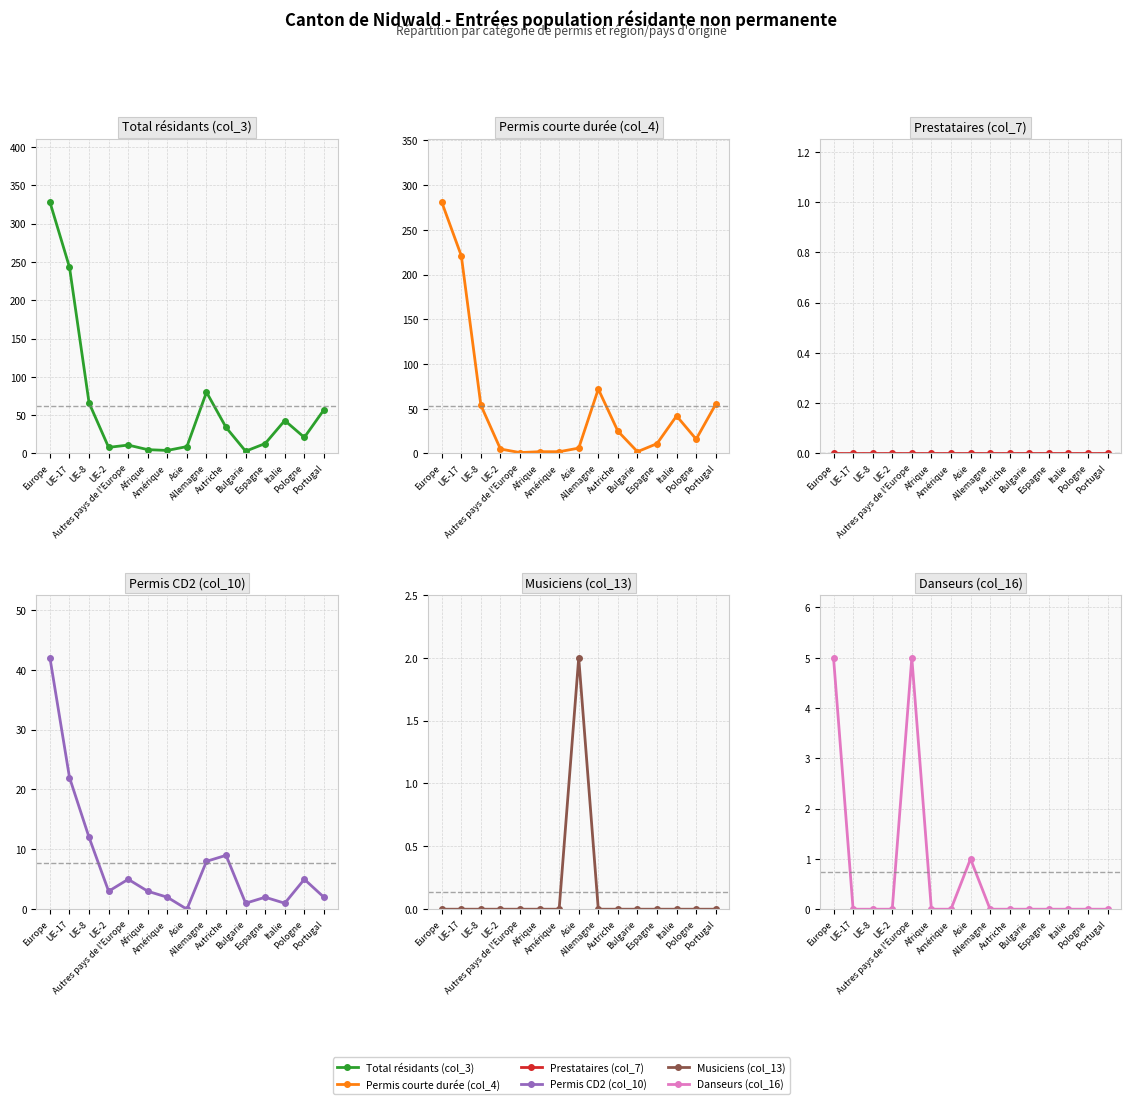

What is the sum of all Permis courte durée Total (col_4) values?

795